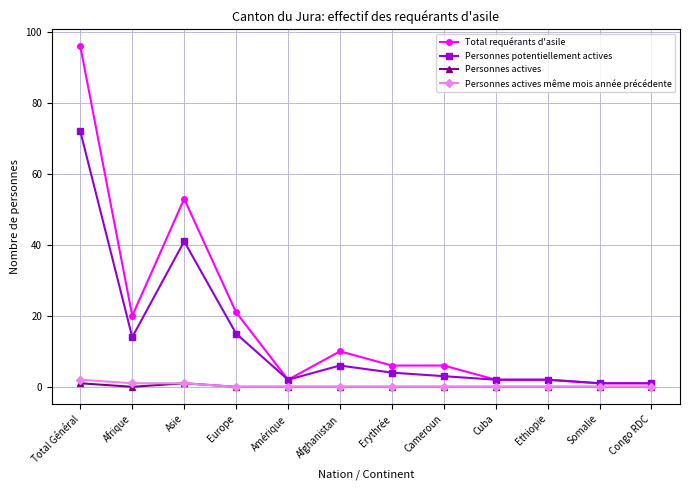

What is the maximum value shown in the chart?

96